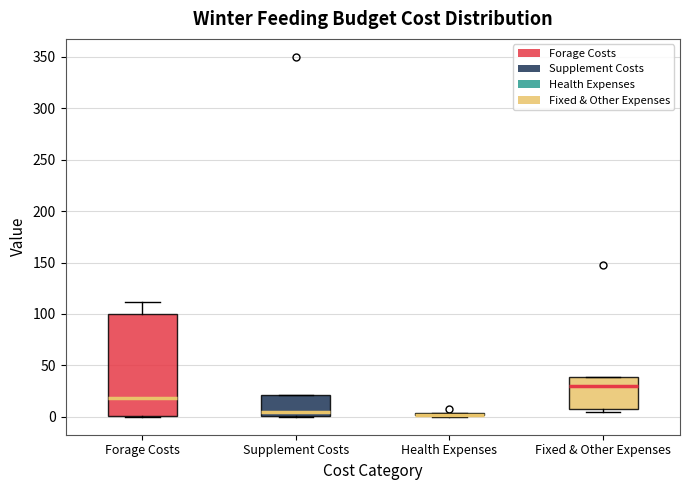

Comparing the boxes themselves (not the whiskers), which one is the tallest?

Forage Costs